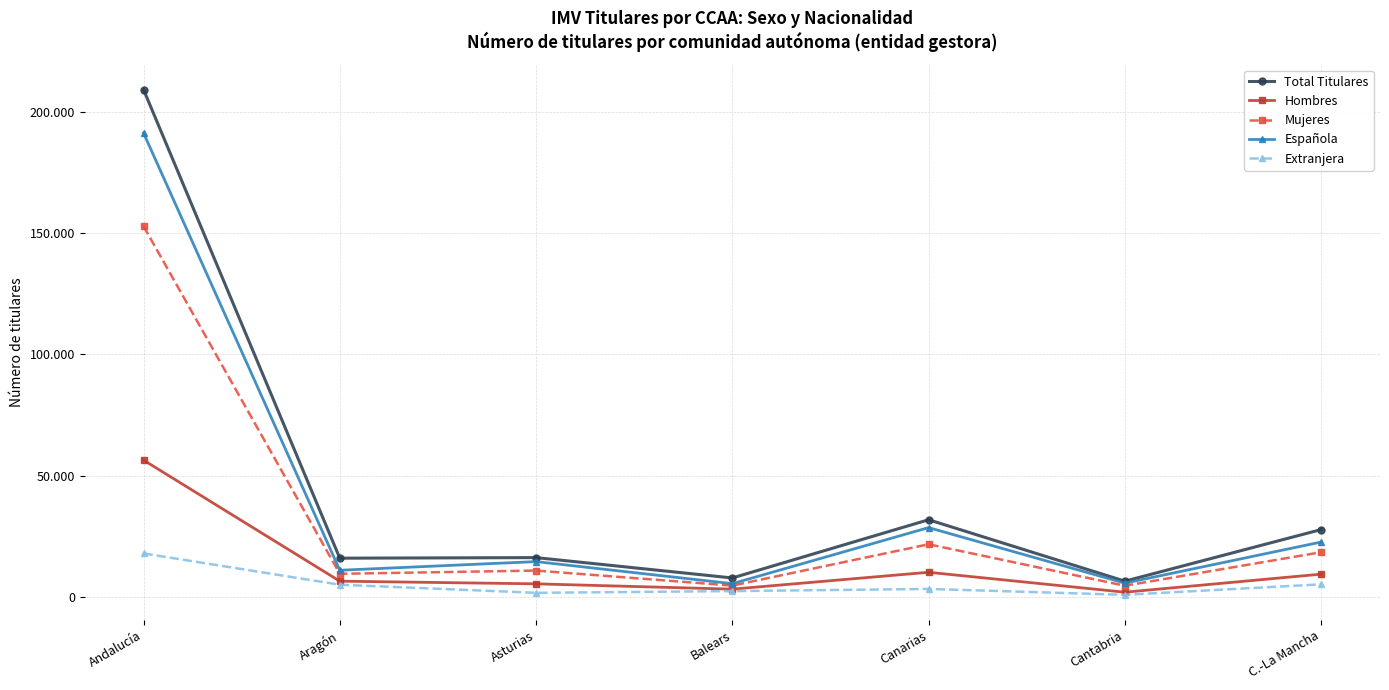

Reading left to right, extract all data points from this chart.

Total Titulares: 209337	15935	16165	7768	31794	6447	27736
Hombres: 56396	6444	5345	3150	10117	1890	9342
Mujeres: 152941	9491	10820	4618	21677	4557	18394
Española: 191411	10946	14521	5418	28549	5635	22591
Extranjera: 17897	4979	1638	2349	3238	812	5140